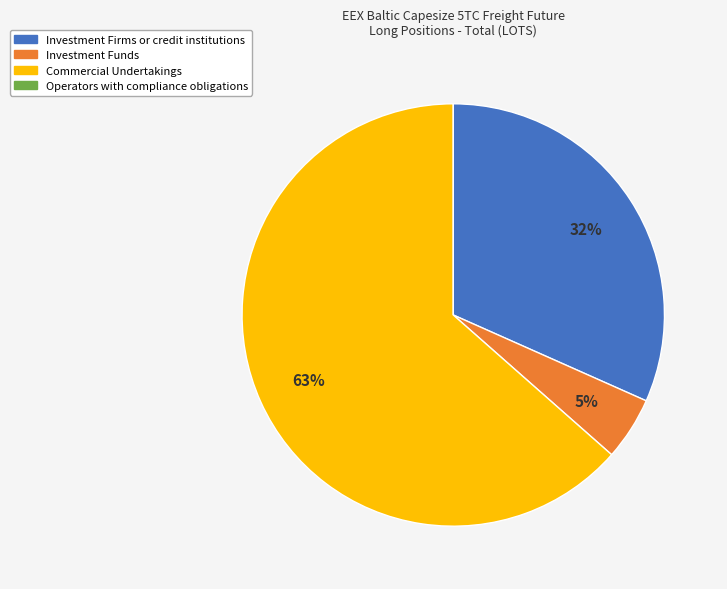

What percentage is the Investment Funds slice, to the nearest percent?

5%